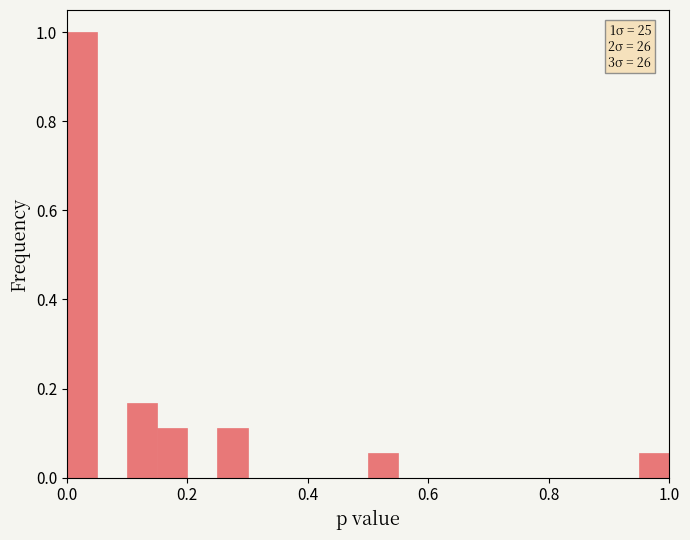

Read against the x-axis, roughly where is the centre of the tallest bar?

0.02